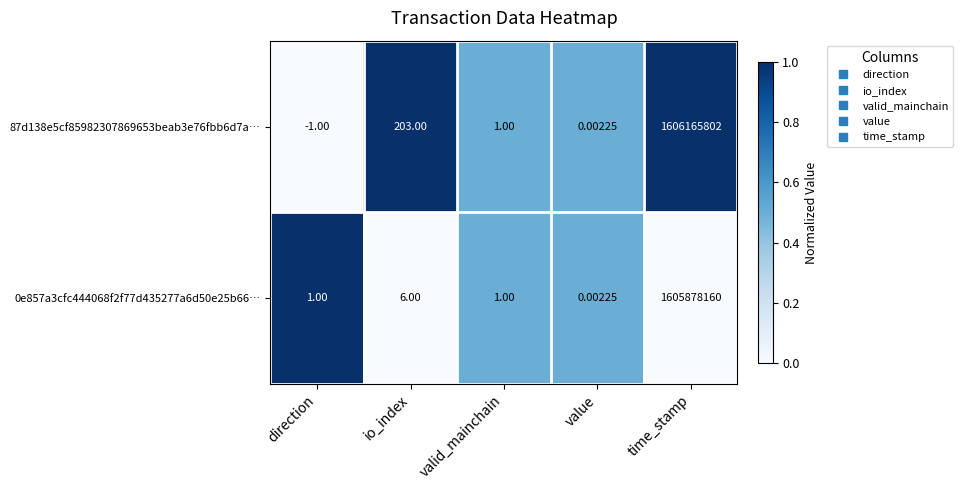

At which label is 87d138e5cf85982307869653beab3e76fbb6d7a… closest to 803082900?

io_index